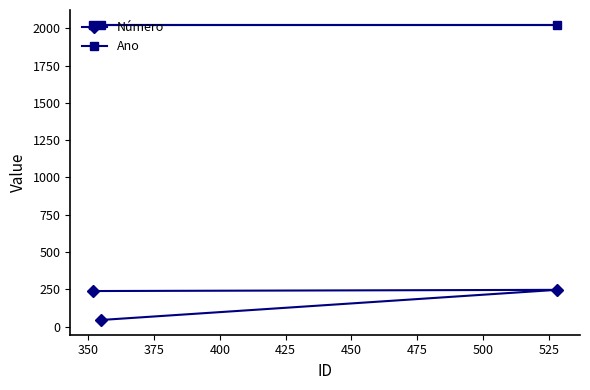

What is the greatest value displayed?

2024